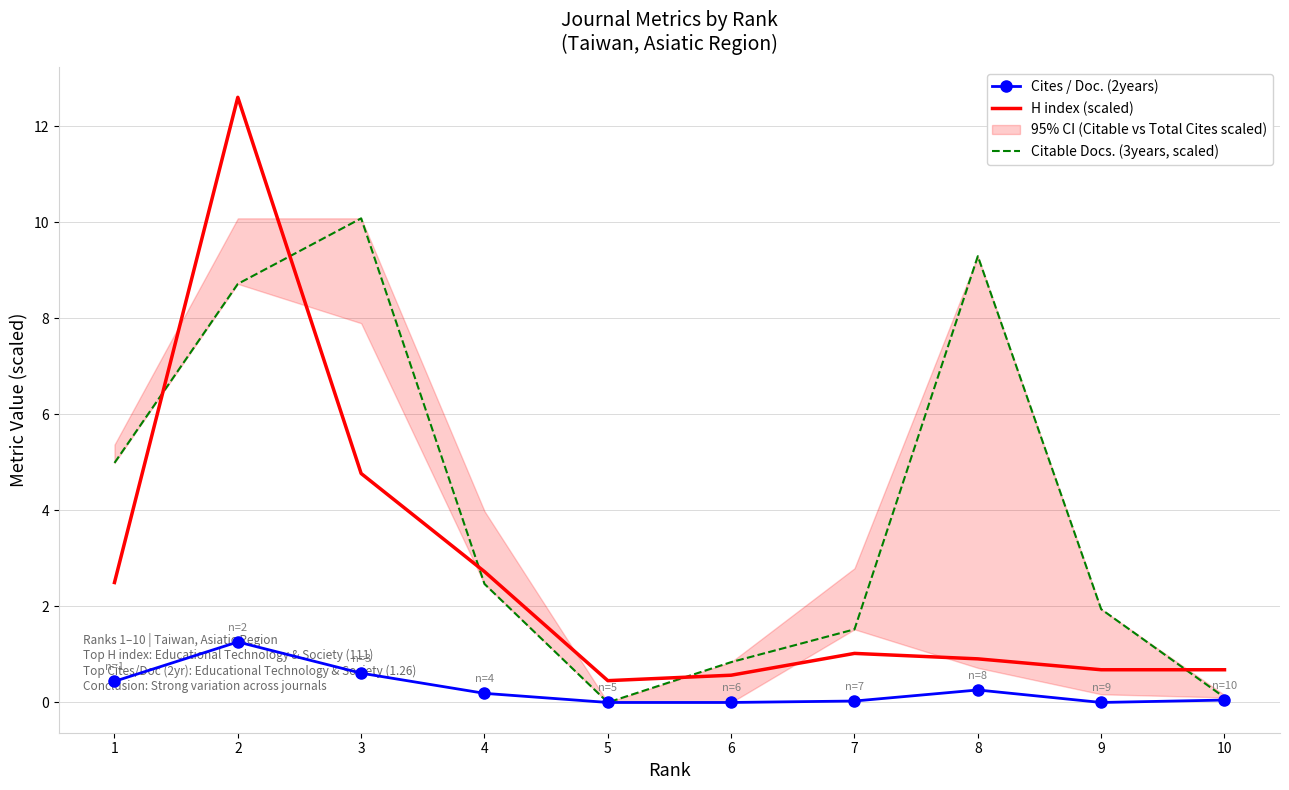

Where do H index (scaled) and Citable Docs. (3years, scaled) first cross each other?

1 and 2